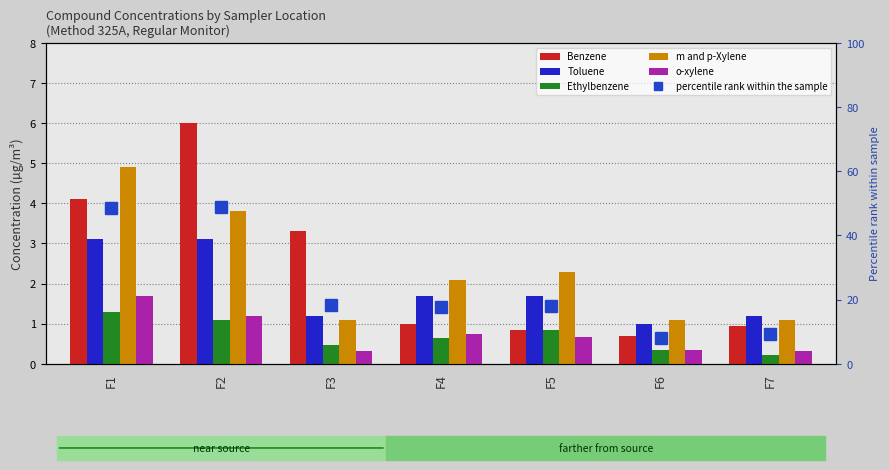

Reading right to left, list all the values displayed in this chart.

Benzene: 0.9	0.7	0.8	1.0	3.3	6.0	4.1
Toluene: 1.2	1.0	1.7	1.7	1.2	3.1	3.1
Ethylbenzene: 0.2	0.3	0.8	0.6	0.5	1.1	1.3
m and p-Xylene: 1.1	1.1	2.3	2.1	1.1	3.8	4.9
o-xylene: 0.3	0.3	0.7	0.7	0.3	1.2	1.7
percentile rank within the sample: 9.3	8.1	18.1	17.6	18.3	48.8	48.4